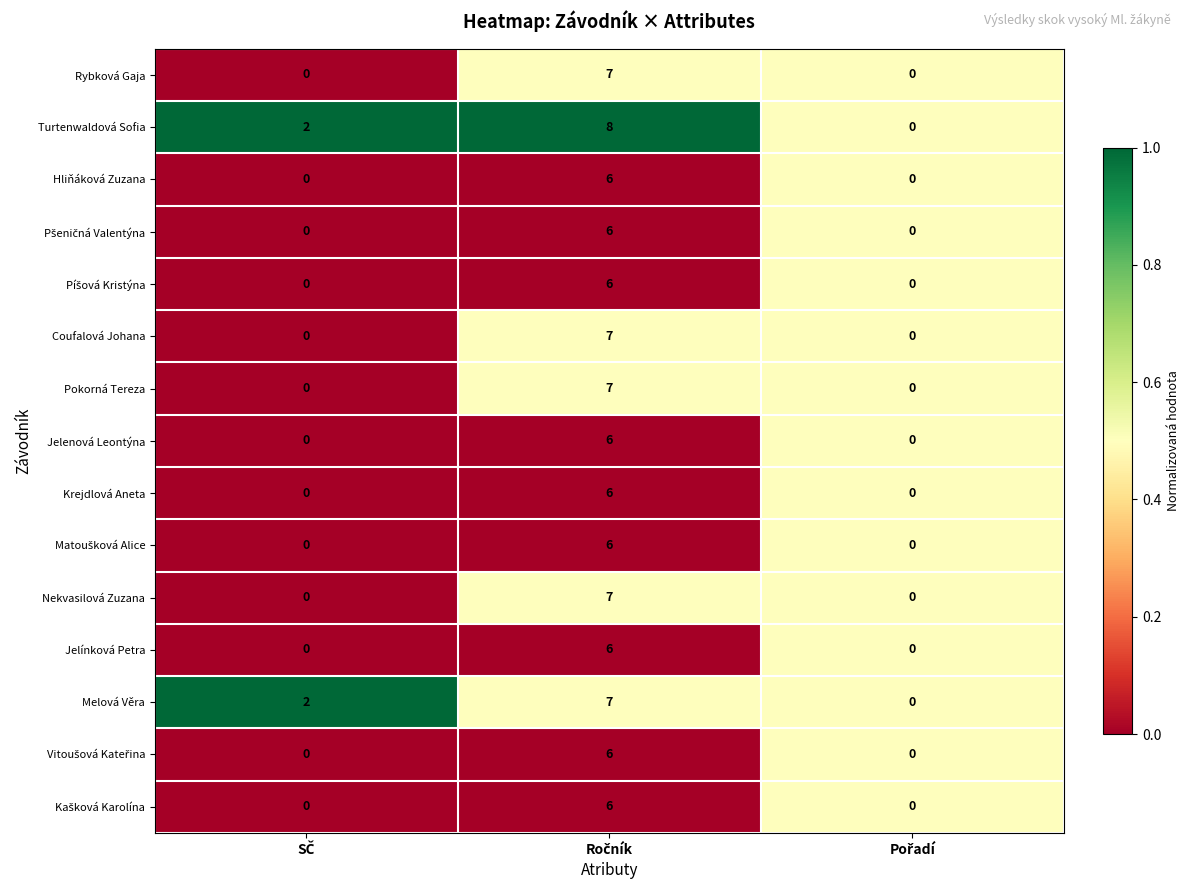

What is the maximum value shown in the chart?

8